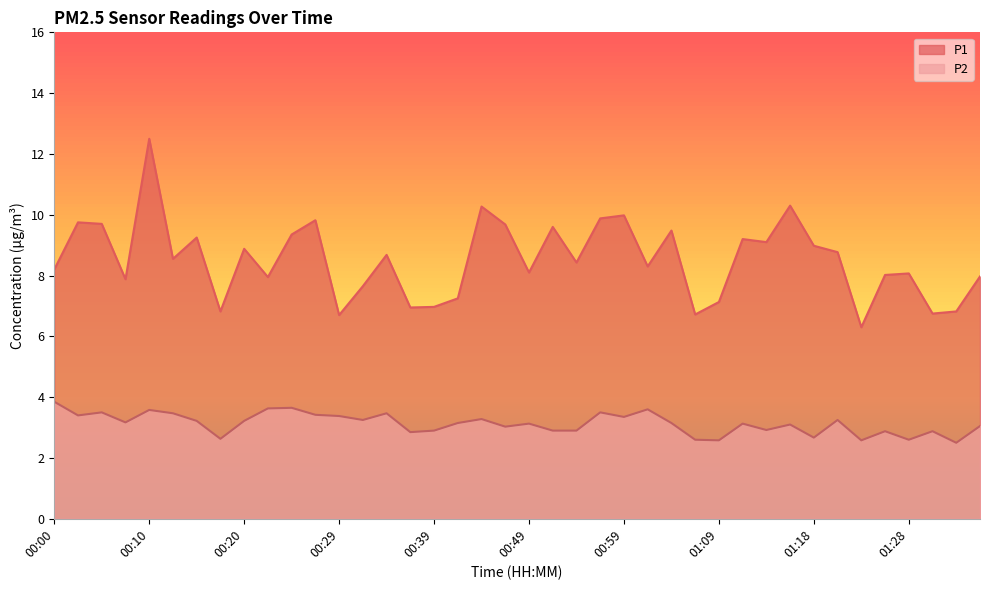

Where is the first local maximum for P1?

00:02